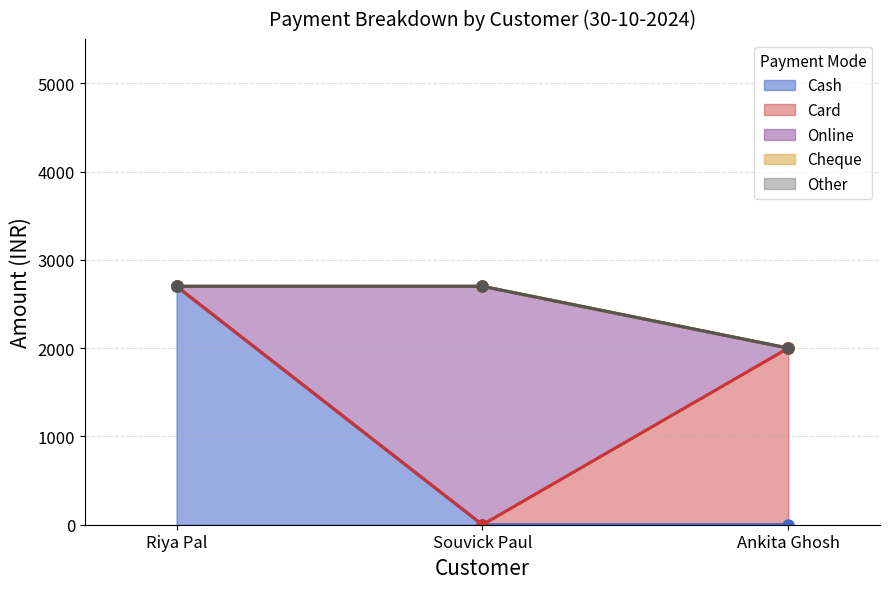

Between Souvick Paul and Ankita Ghosh, which is larger?

Souvick Paul